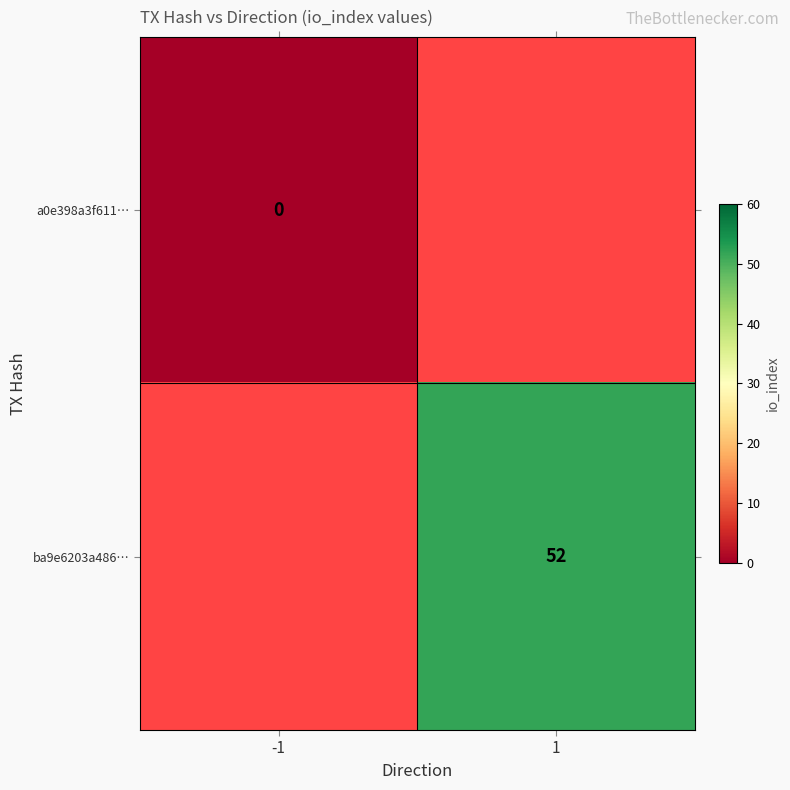

True or false: ba9e6203a486… has a value of 70 at 1.

False